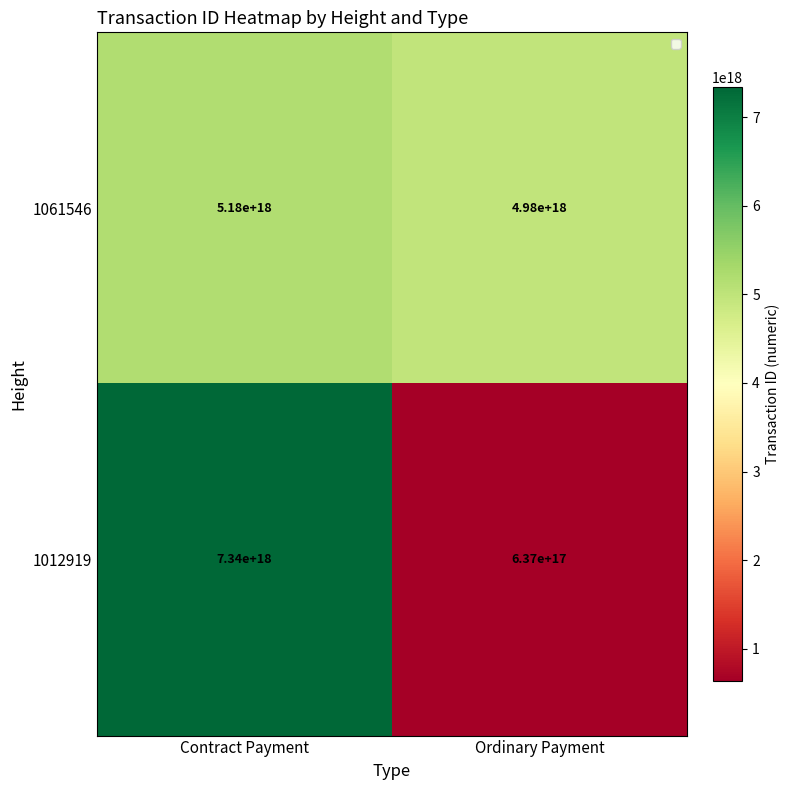

Where is 1012919 nearest to the value 3988500000000000000?

Contract Payment